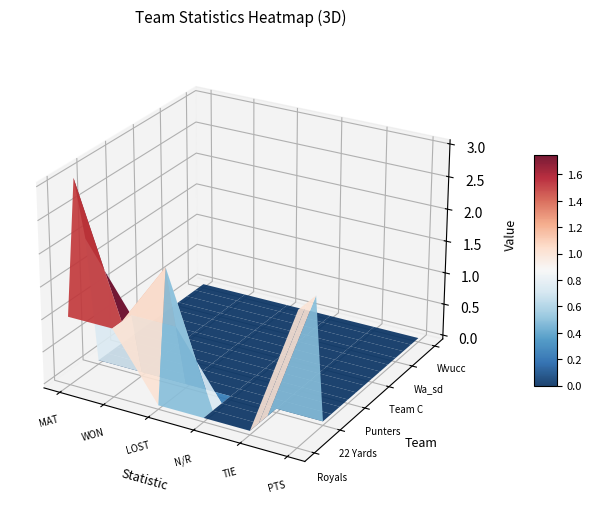

What is the total value across all series at 0?

6